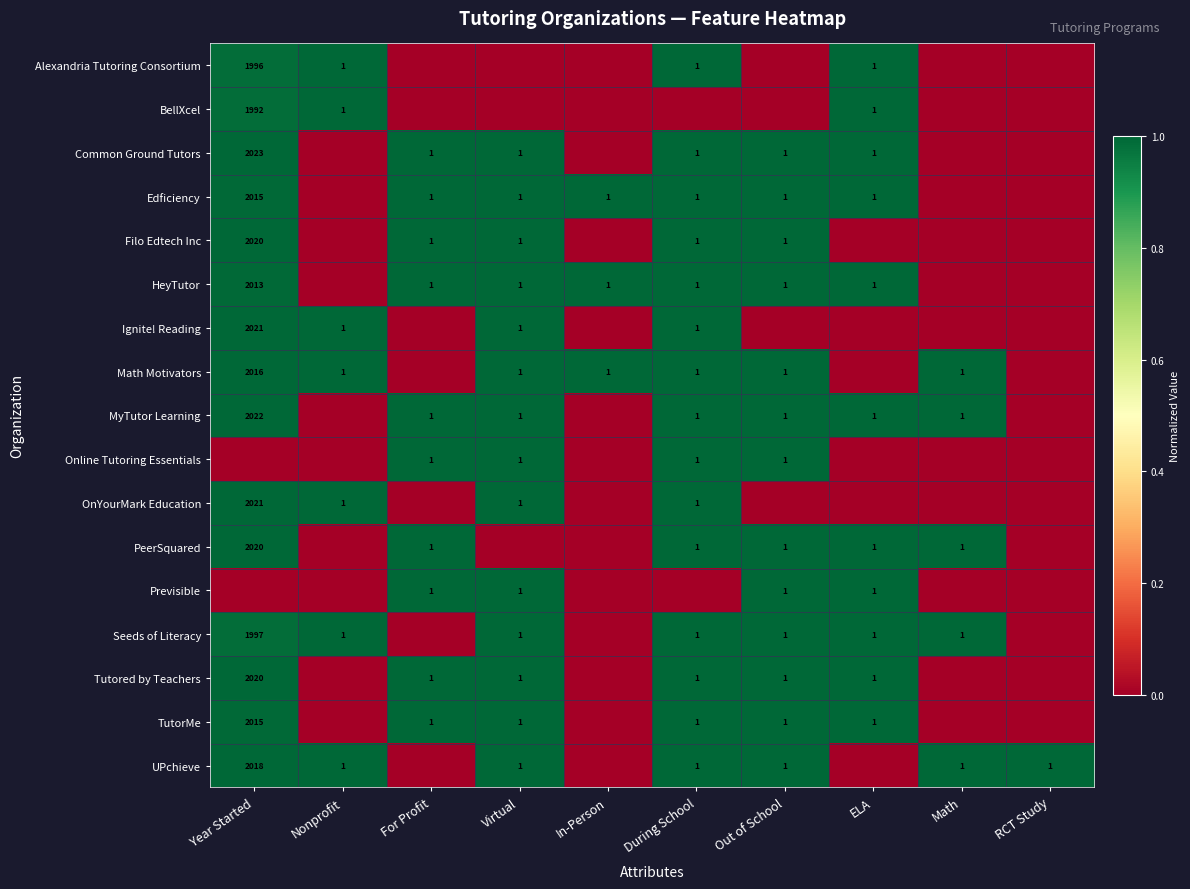

Is the value of Seeds of Literacy at Year Started greater than the value of UPchieve at Nonprofit?

Yes